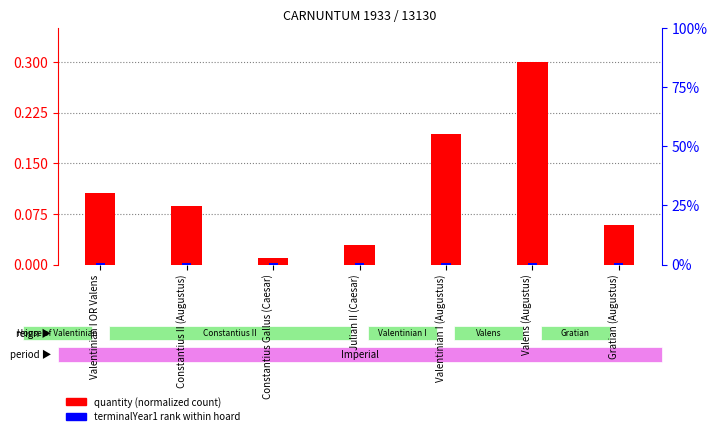

Which has a higher value, Valentinian I (Augustus) or Constantius II (Augustus)?

Valentinian I (Augustus)